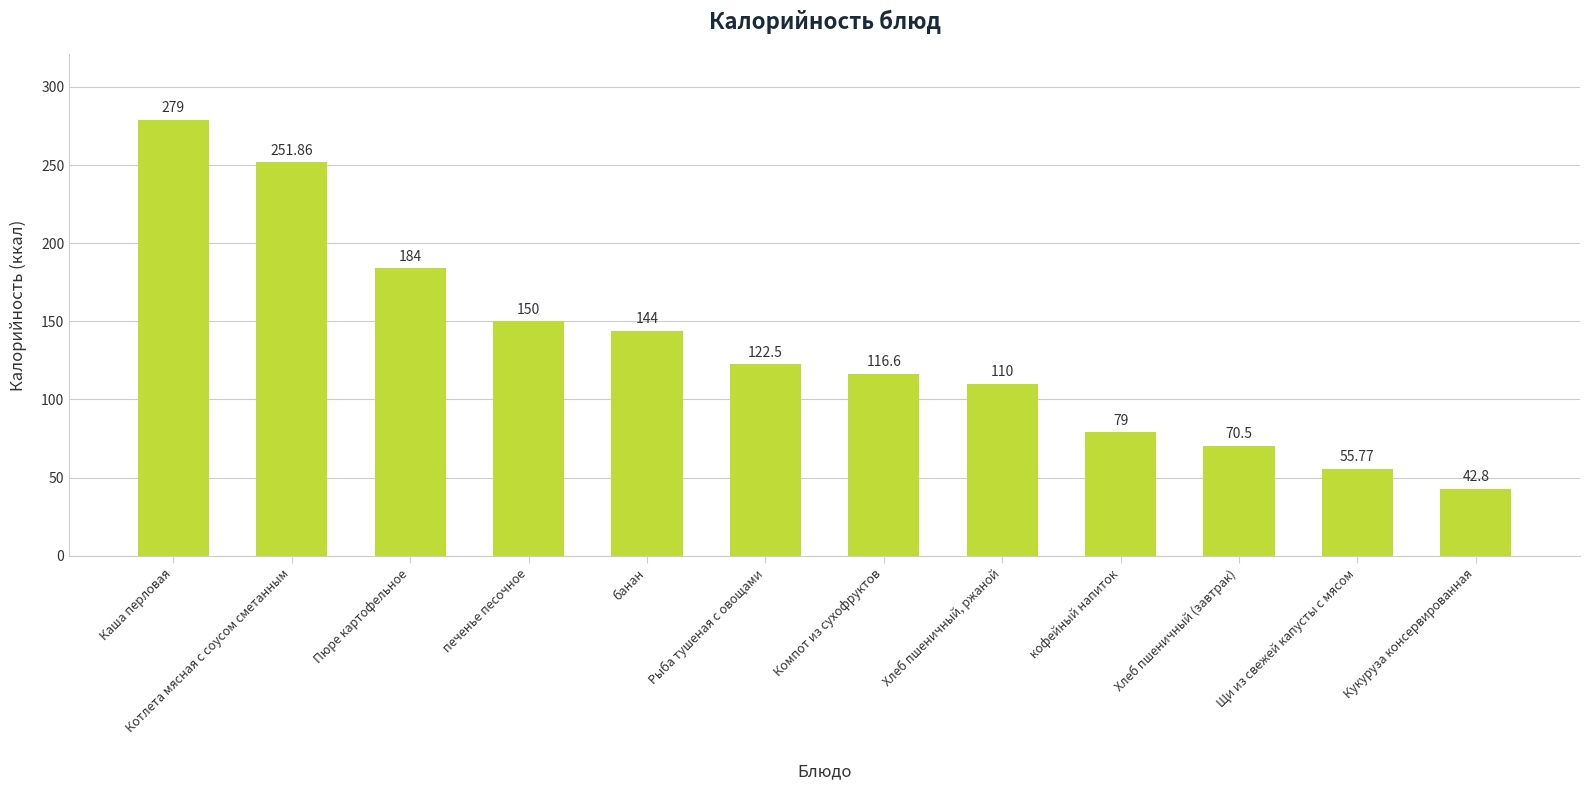

What is the ratio of the value at Каша перловая to the value at Щи из свежей капусты с мясом?

5.0